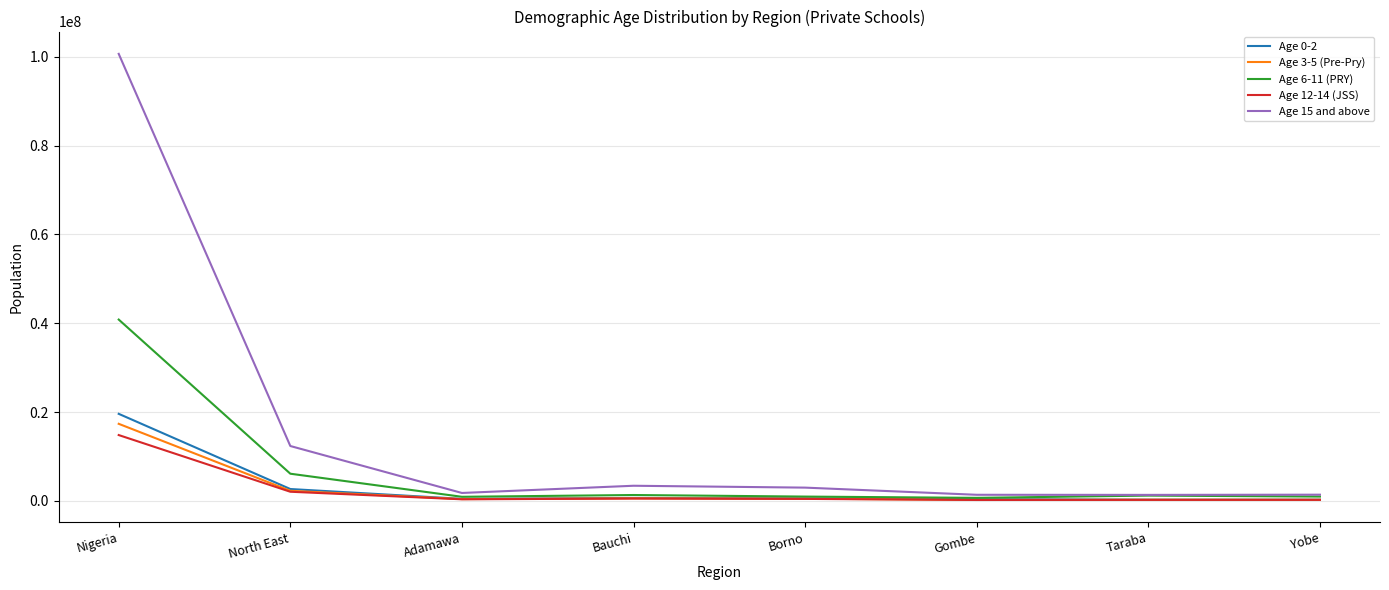

Which category has the highest value in the Age 15 and above series?

Nigeria